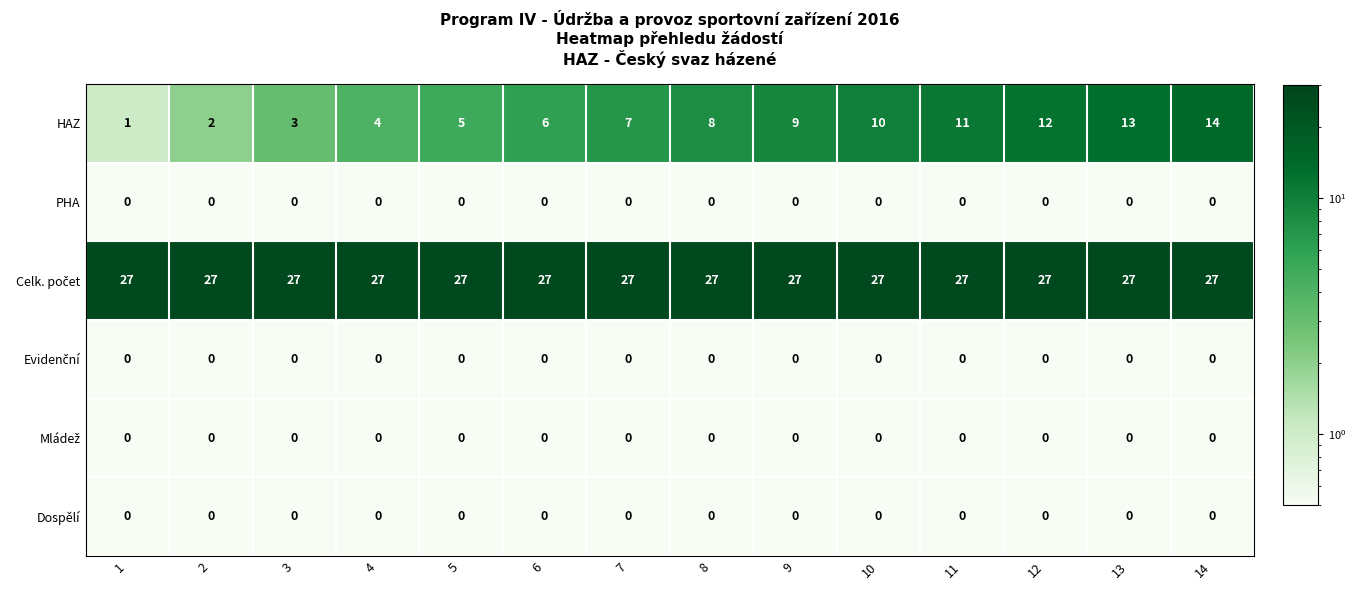

At which category is the sum across all series the highest?

14